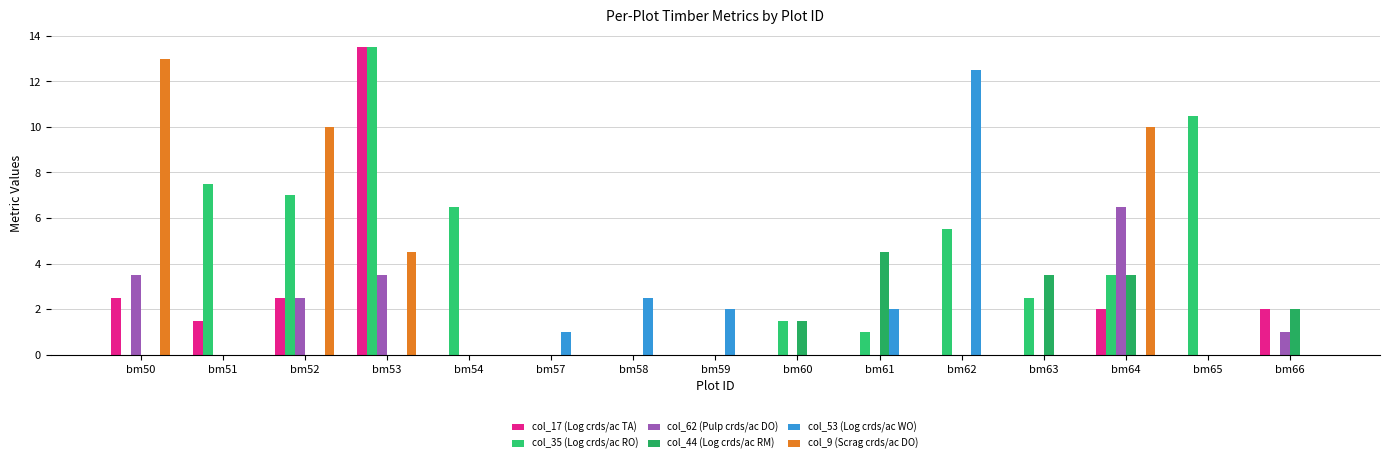

What is the sum of all col_53 (Log crds/ac WO) values?

20.0